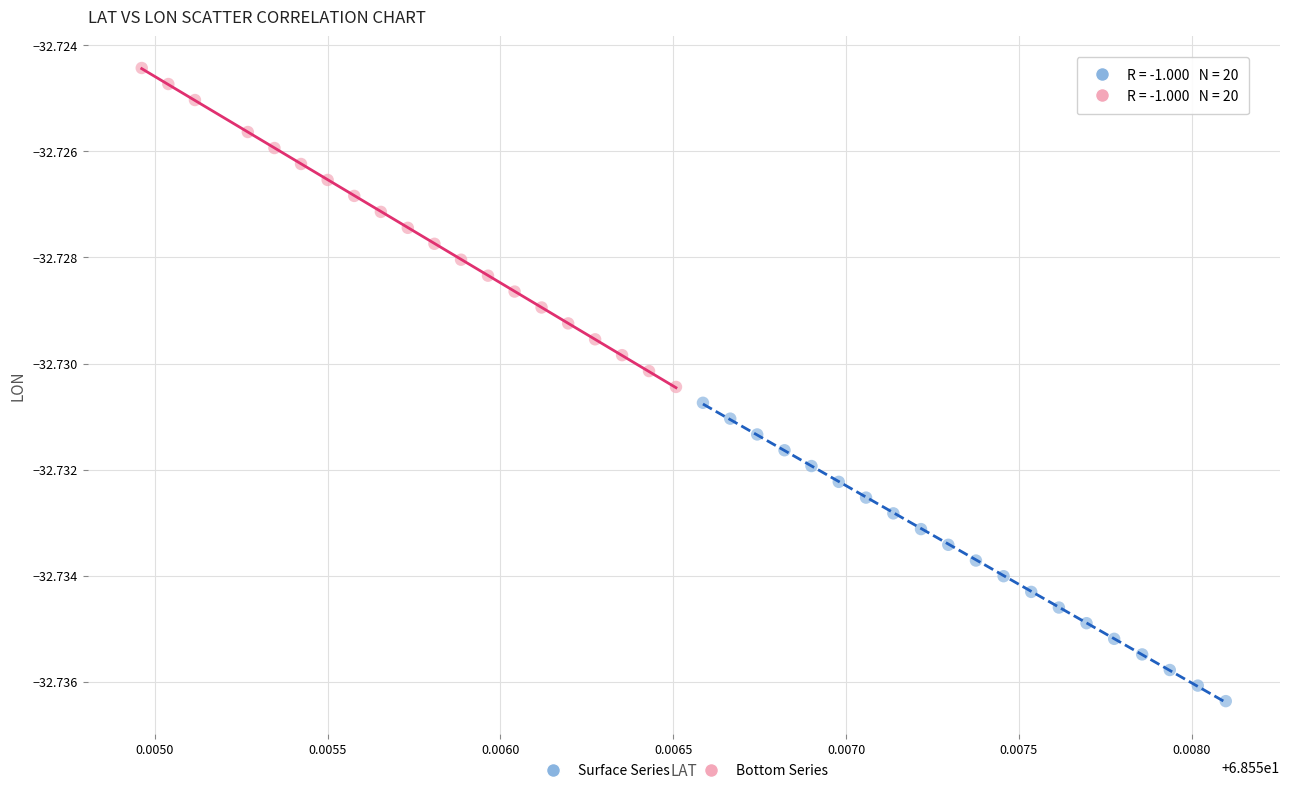

Which series reaches the maximum Y coordinate?

Bottom Series